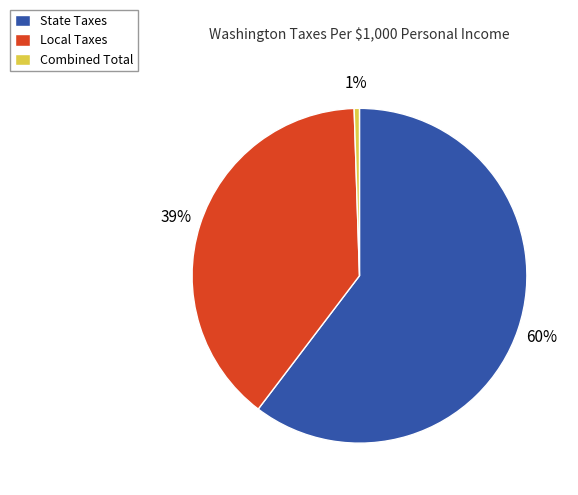

How many slices are in this pie chart?

3